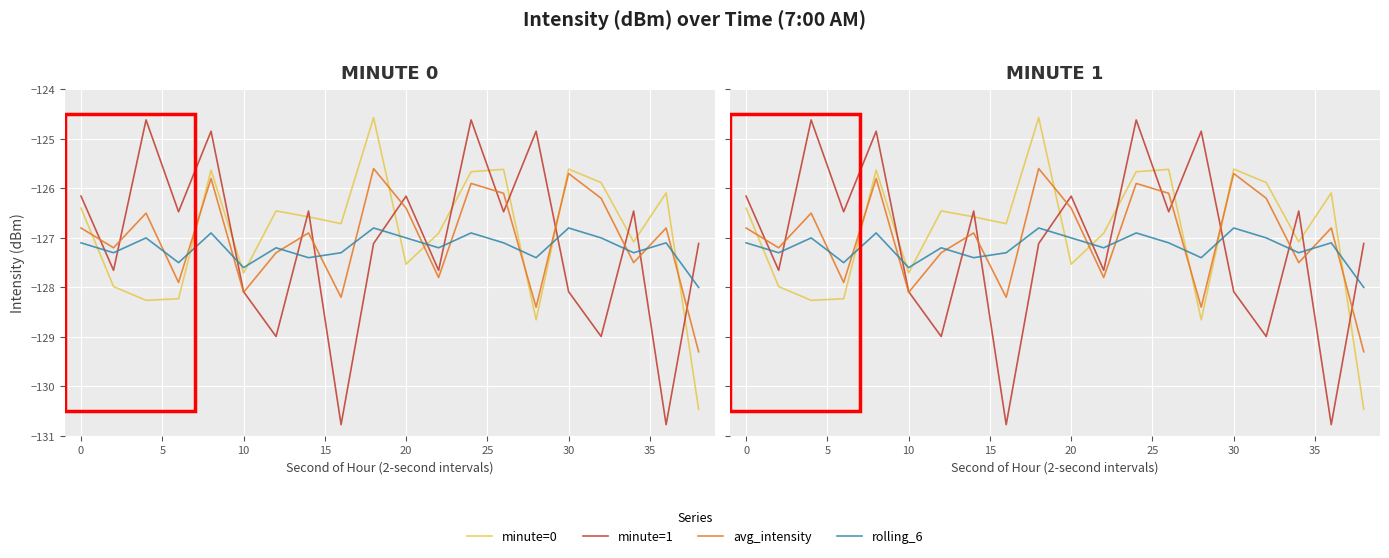

Rank the series by their average value, from lowest to highest.

rolling_6, minute=1, avg_intensity, minute=0